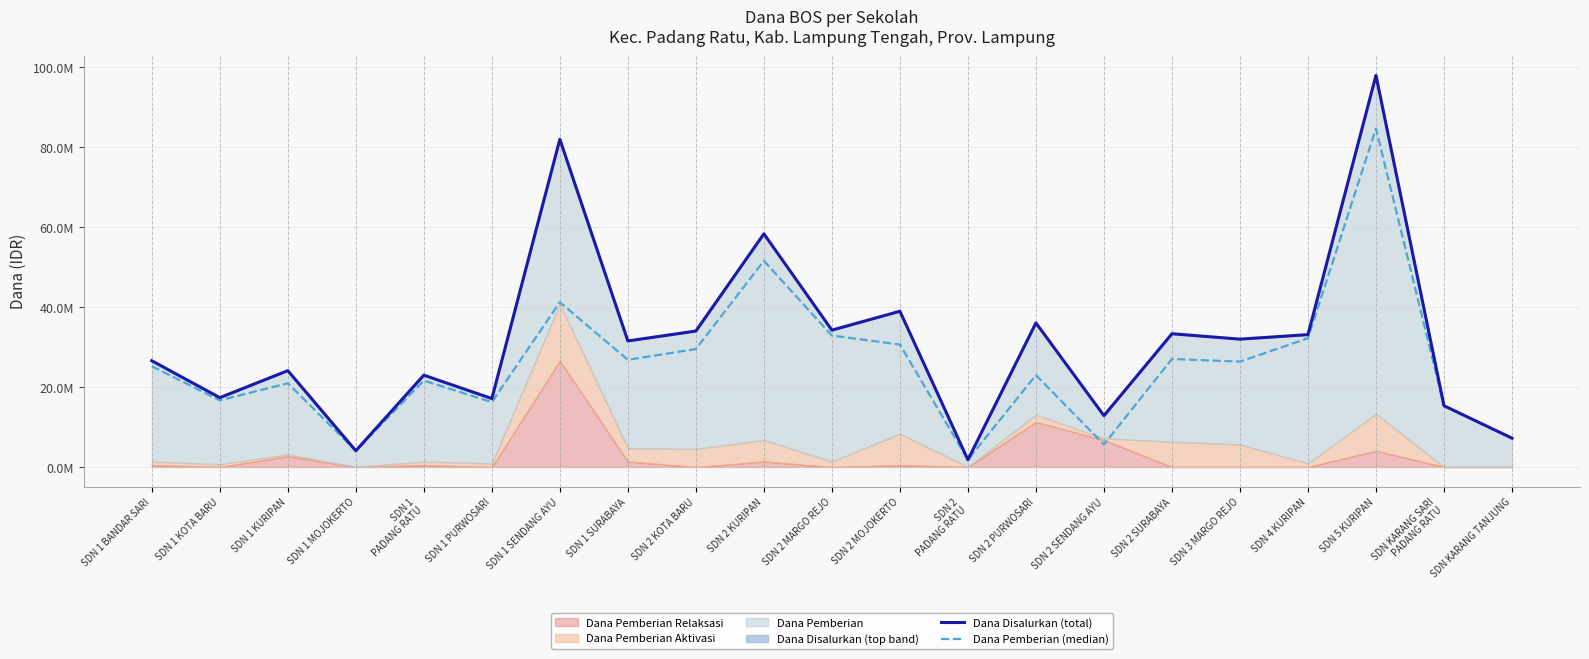

List the series in order of their overall mean, lowest first.

Dana Pemberian (median), Dana Disalurkan (total)